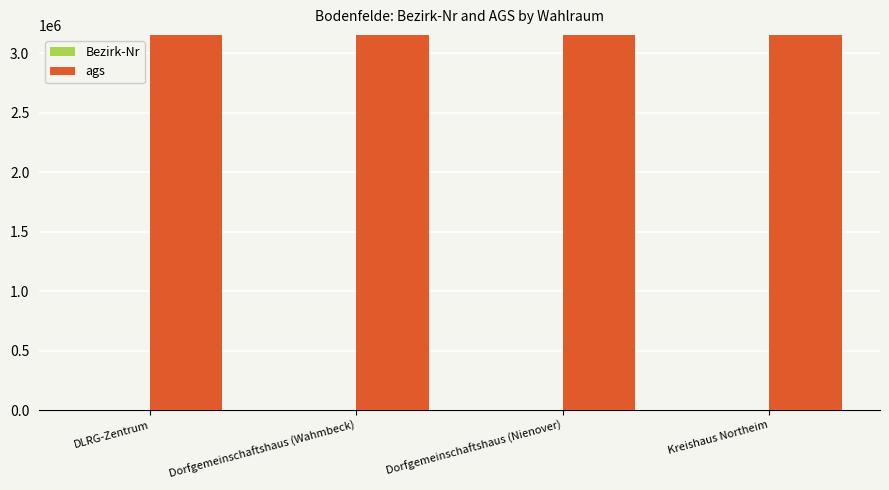

The value of ags at Dorfgemeinschaftshaus (Wahmbeck) is 4999970. True or false?

False